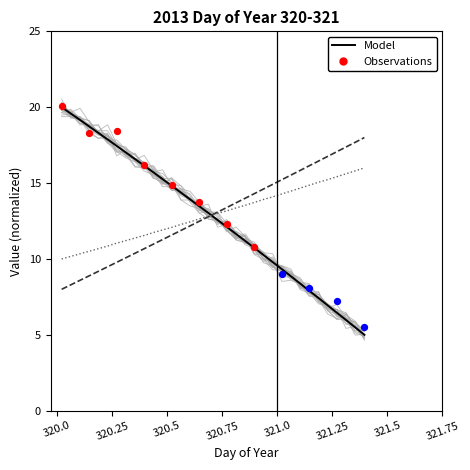

At which category is the sum across all series the highest?

321.3958